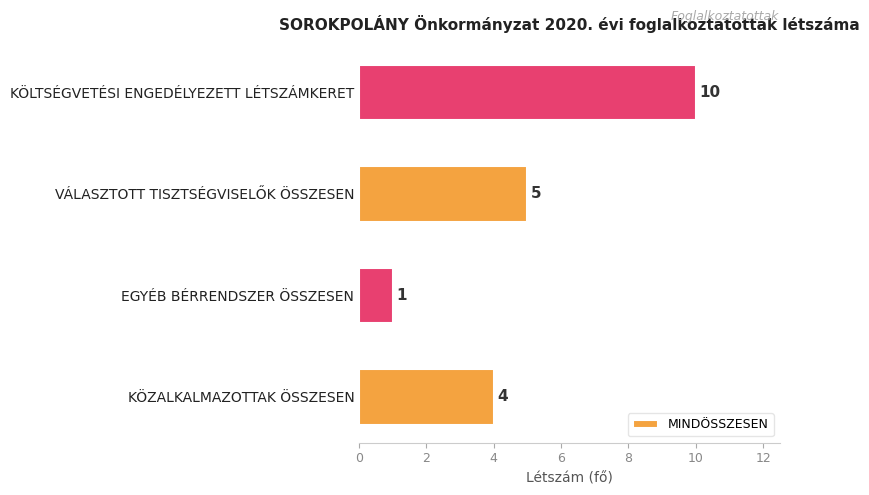

How many categories are shown in the chart?

4